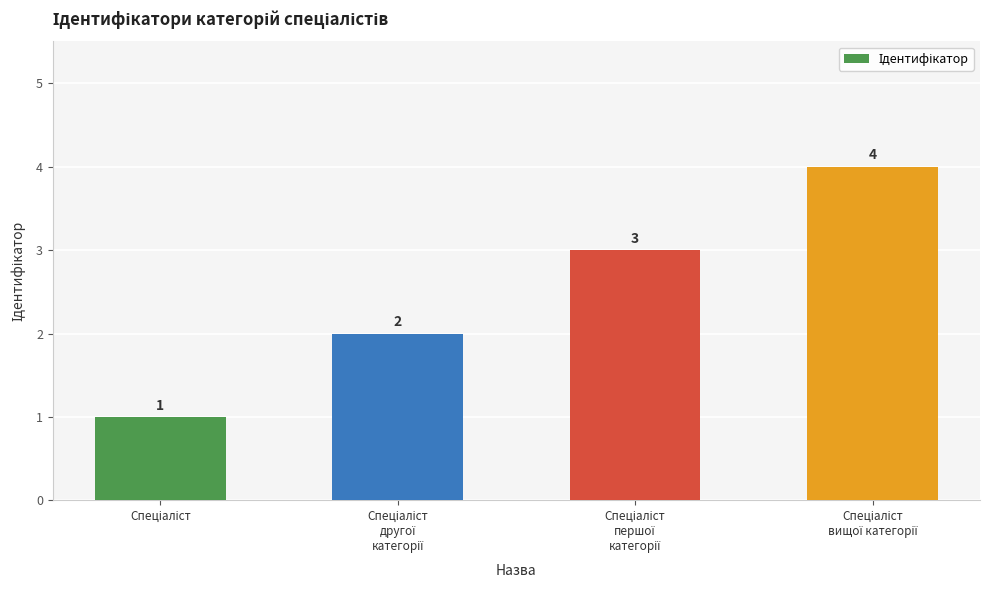

What is the maximum value shown in the chart?

4